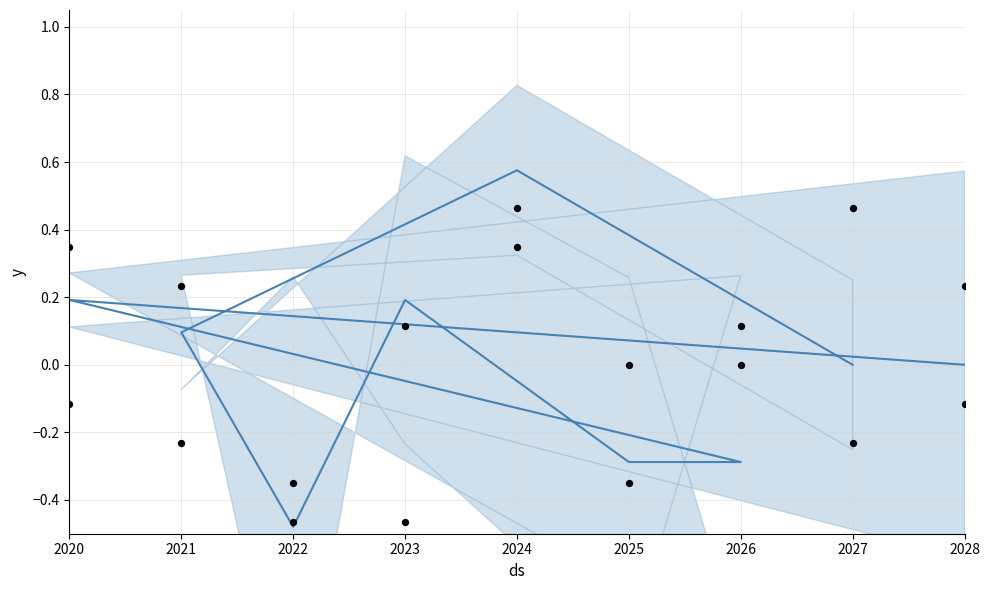

Which series contains the highest Y value?

mean